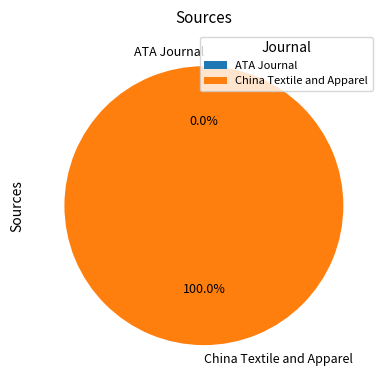

Which category has the biggest portion of the pie?

China Textile and Apparel